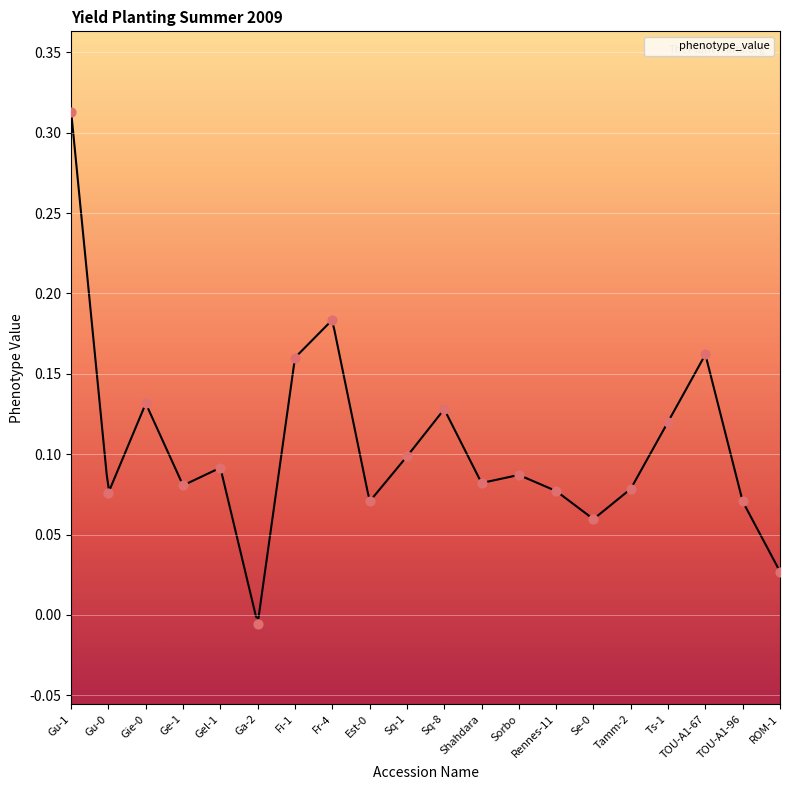

Which has a higher value, Sorbo or Ge-1?

Sorbo